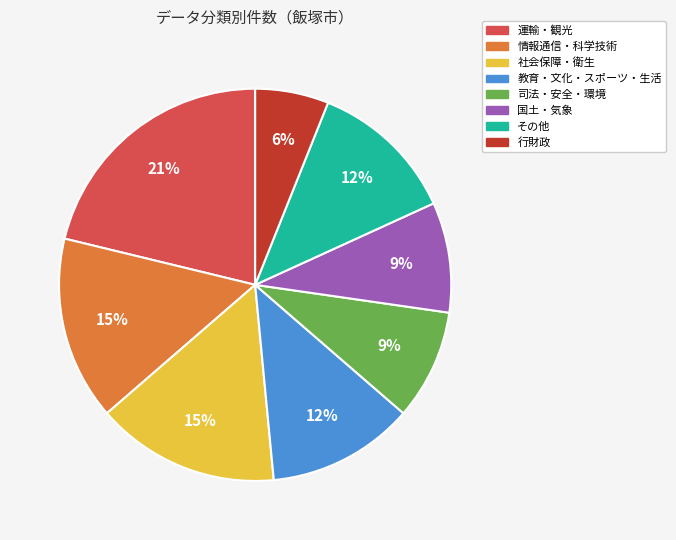

To the nearest percent, what is the difference between the largest and smallest slice percentages?

15%